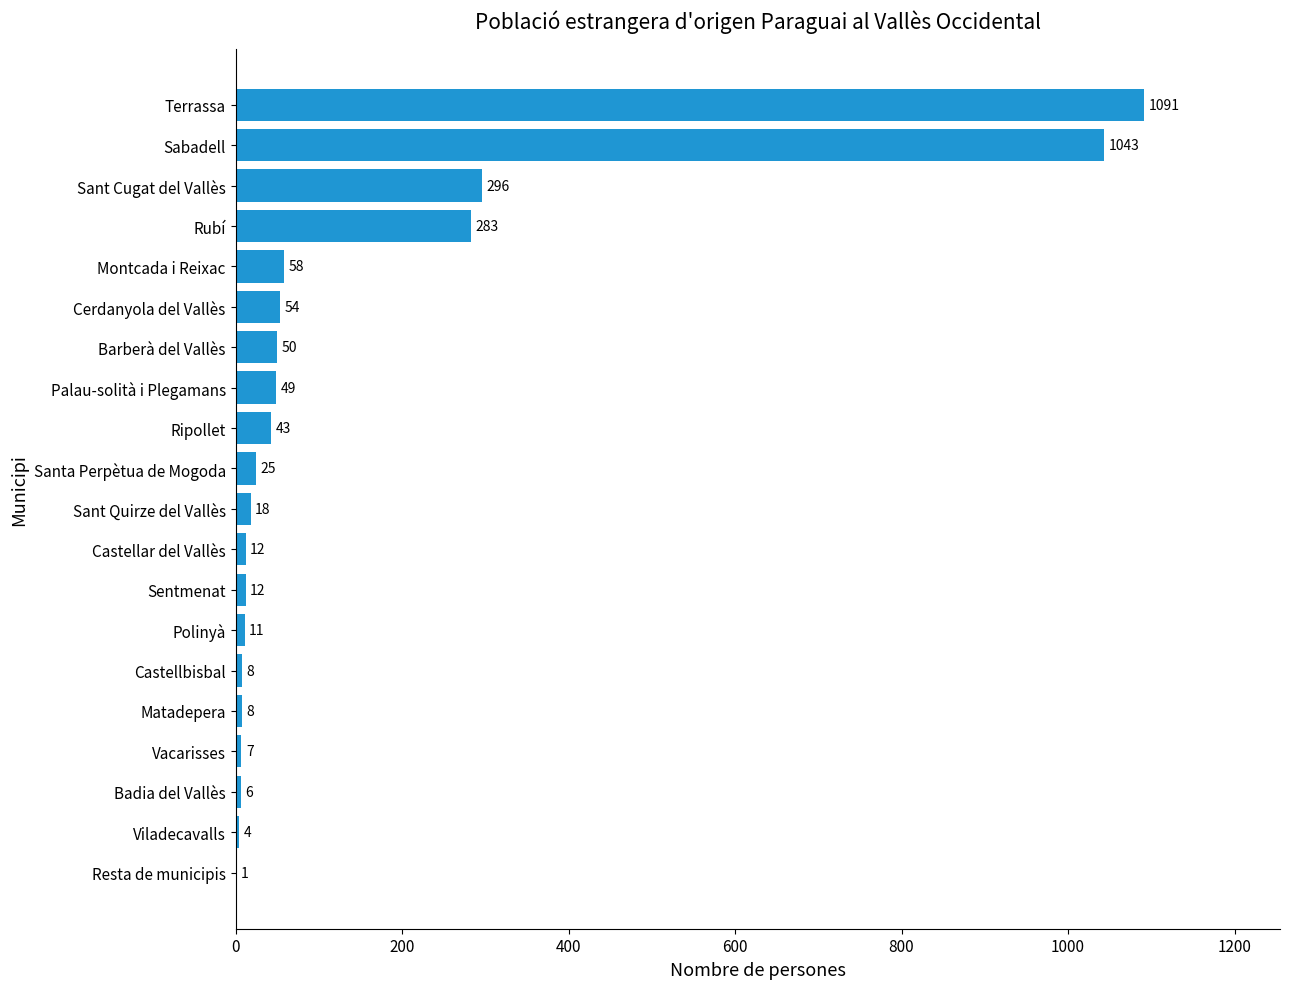

True or false: the data shows 4 at Viladecavalls.

True